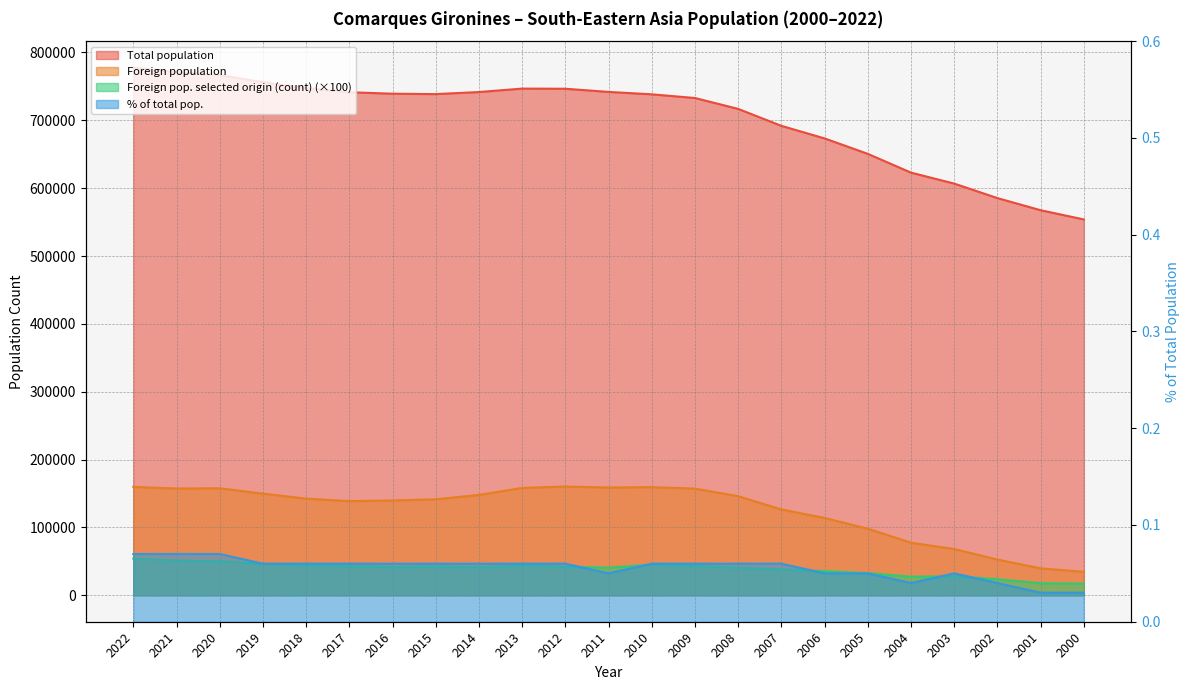

What is the lowest value of the Foreign pop. selected origin (count) series?

17200.0